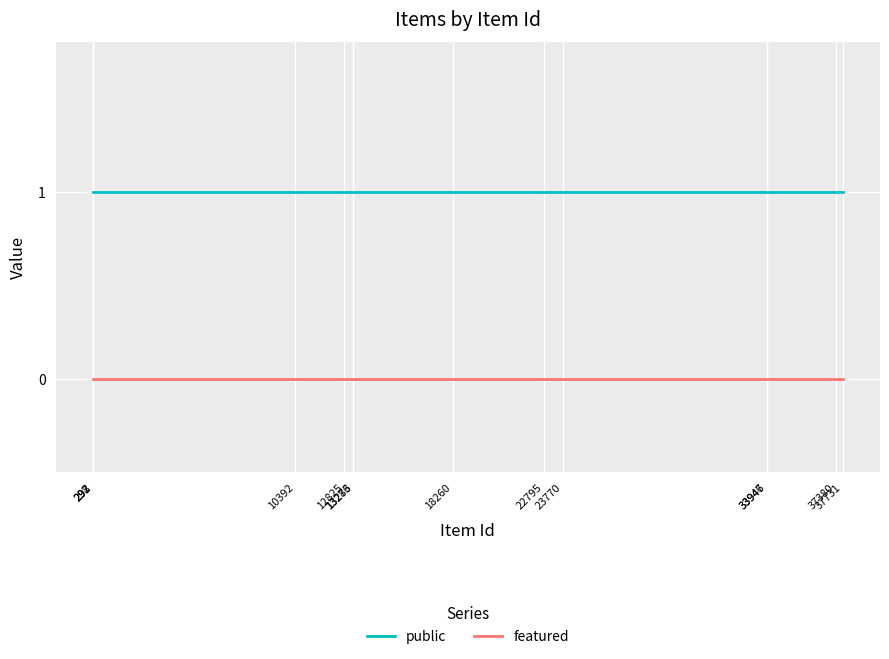

Which series has the largest total across all categories?

public